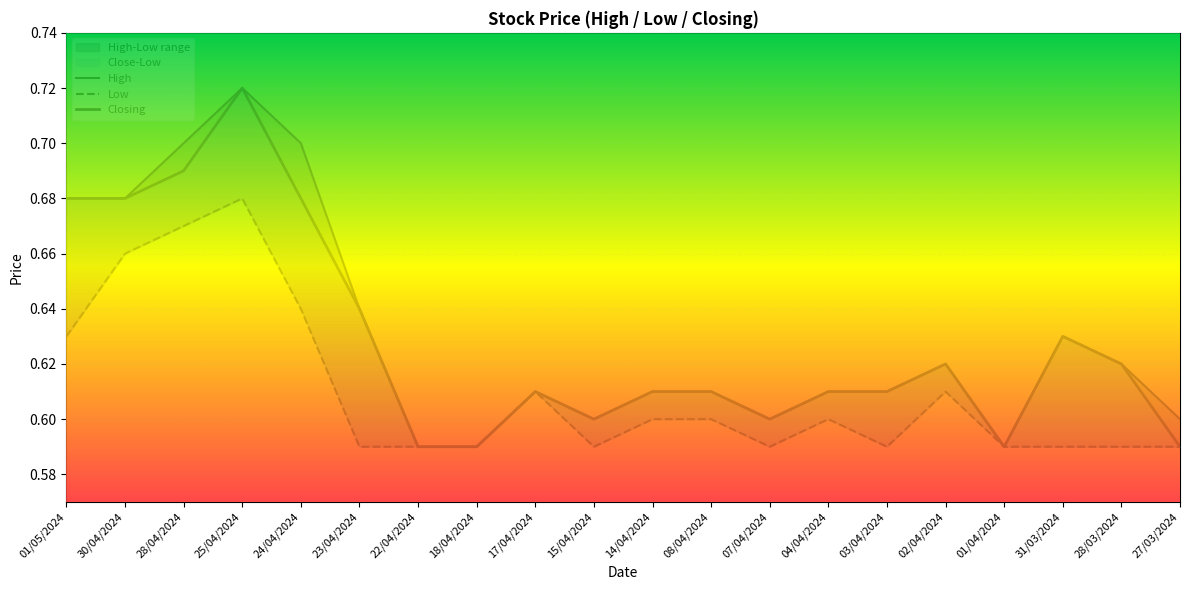

Which category has the highest value in the High series?

25/04/2024